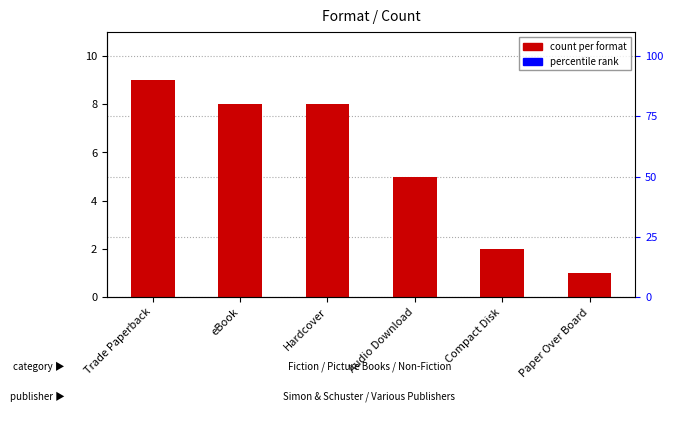

What is the label of the 3rd bar from the right?

Audio Download